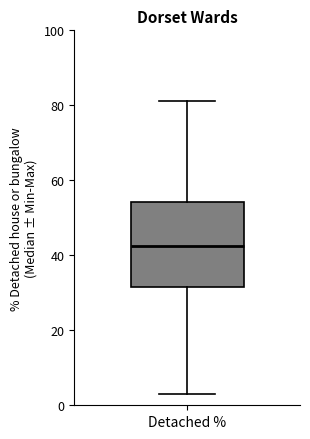

Read this box plot against the y-axis: the position of the median line, the range covered by the box, and the ends of both whiskers. The values are not printed on the chart, so give them approximately, as read against the axis.

median 42, box 32 to 54, whiskers 4 to 82